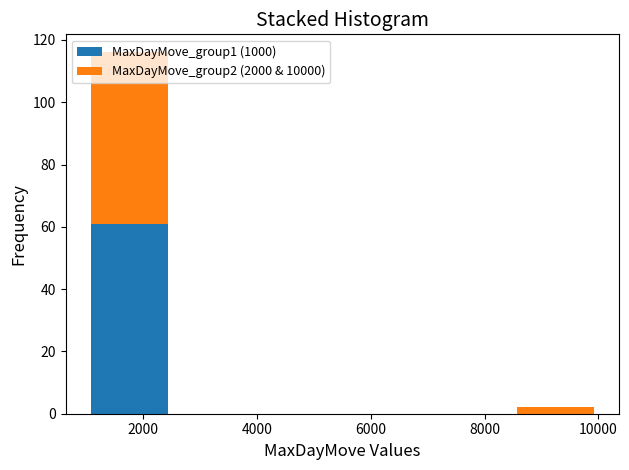

Which range on the x-axis has the tallest stacked bar (by total height)?

1000 to 2500